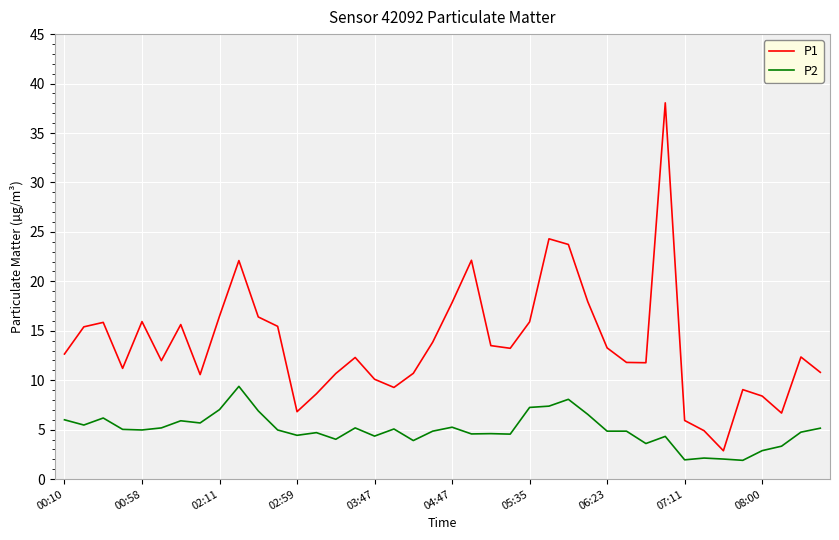

What is the minimum value for P2?

1.9